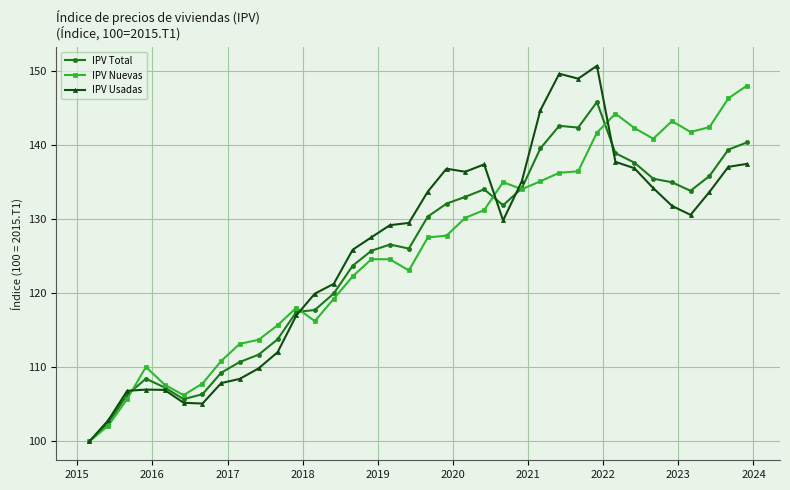

Which series has the largest range (max minus min)?

IPV Usadas